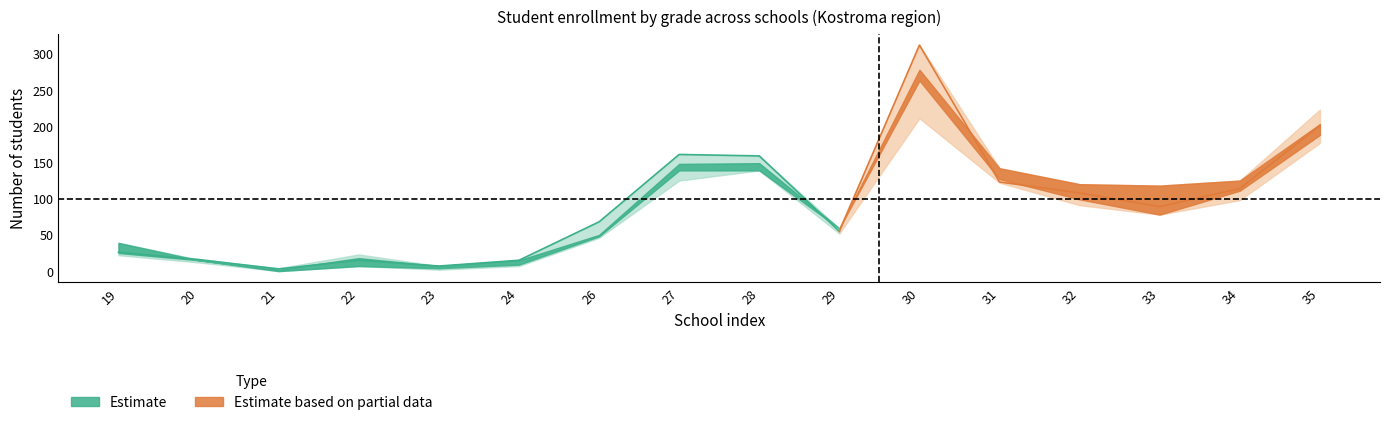

The value of Grade 3 at 34 is 114. True or false?

True